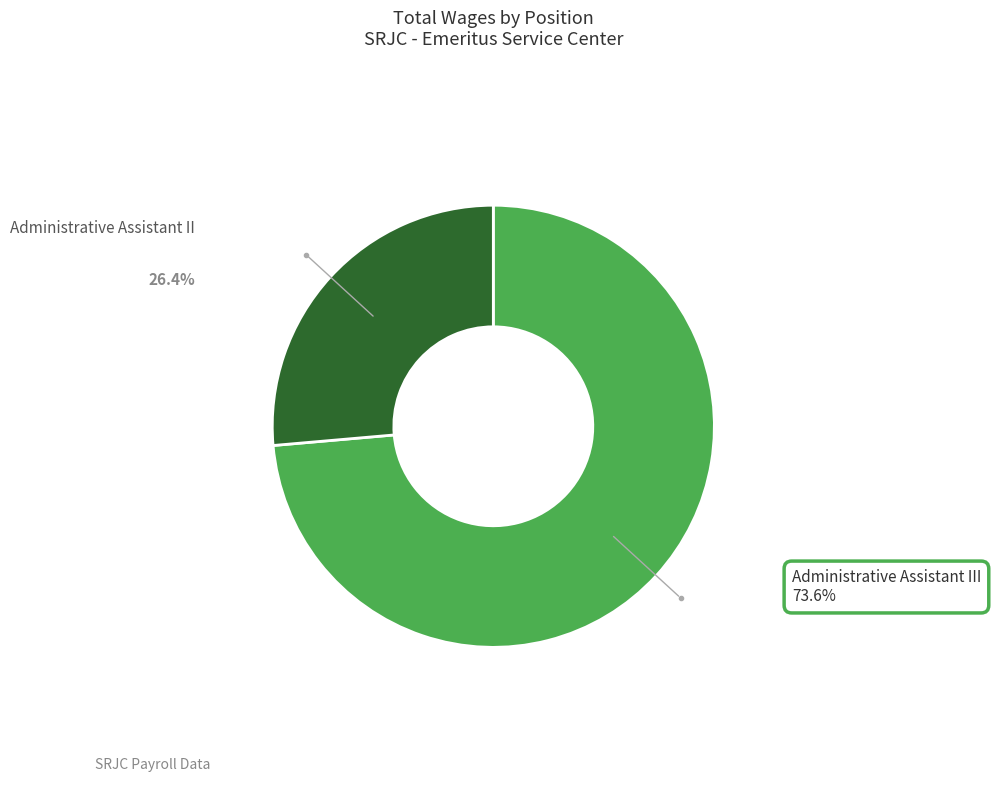

Count the number of slices in the pie.

2